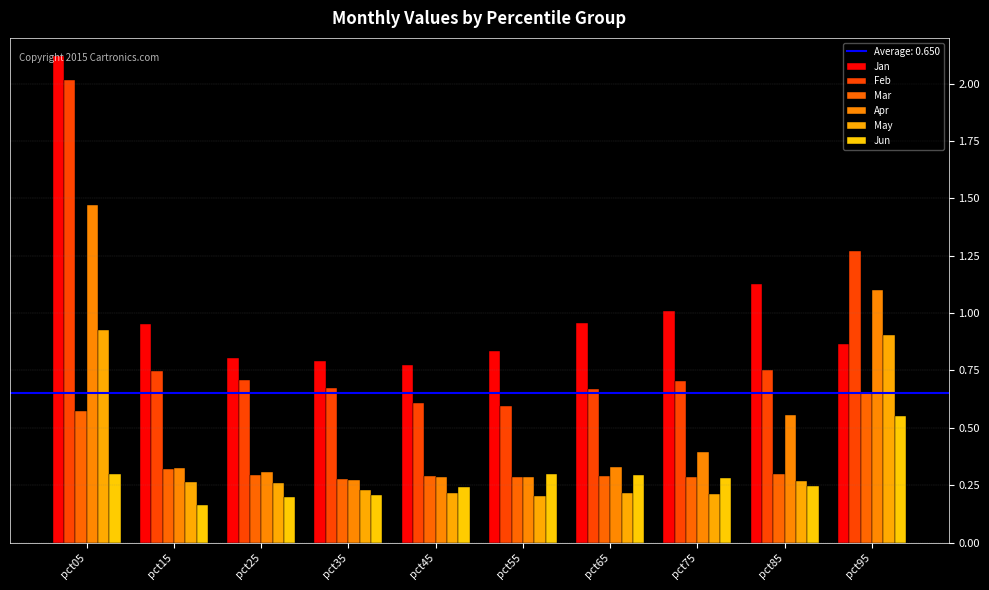

What is the value of the Mar bar at the 4th from the left?

0.3